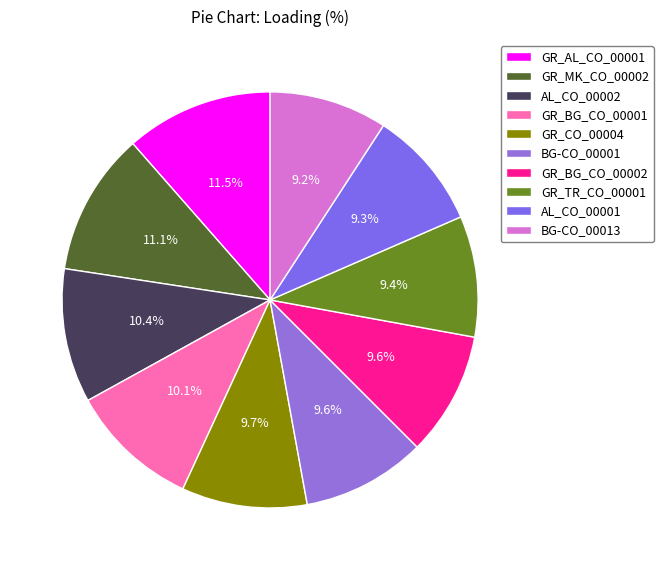

Which category has the biggest portion of the pie?

GR_AL_CO_00001